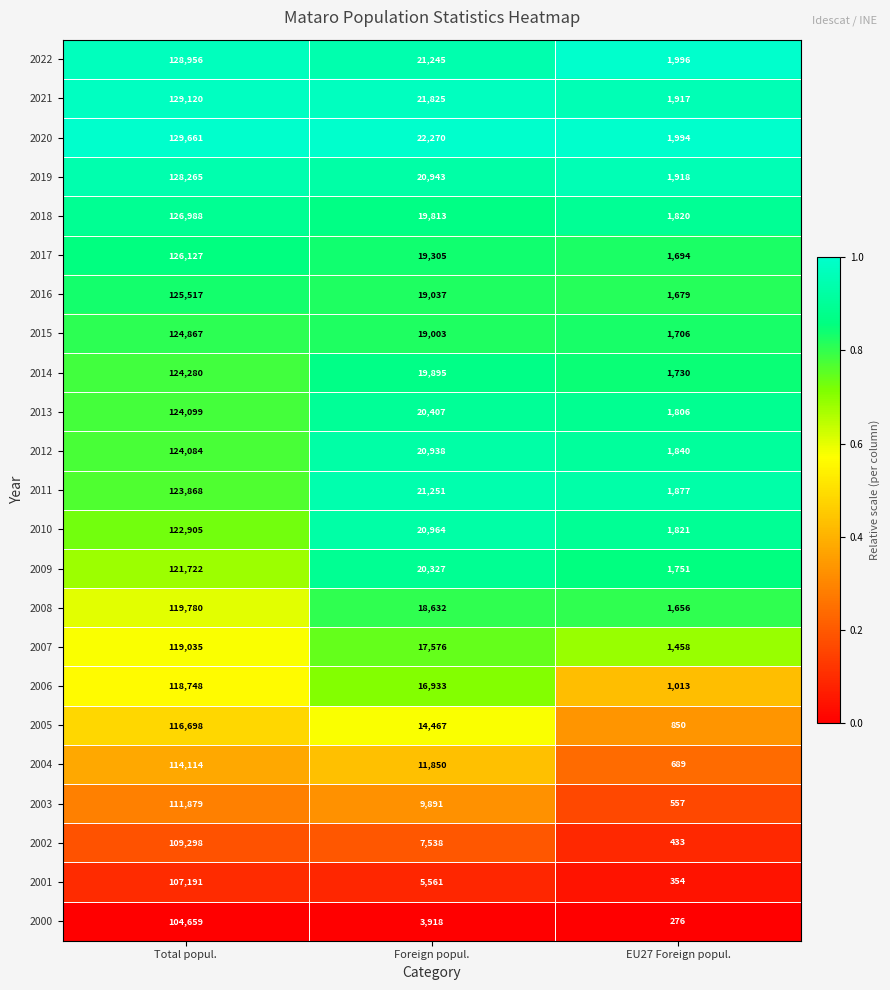

At which category is the sum across all series the highest?

Total popul.